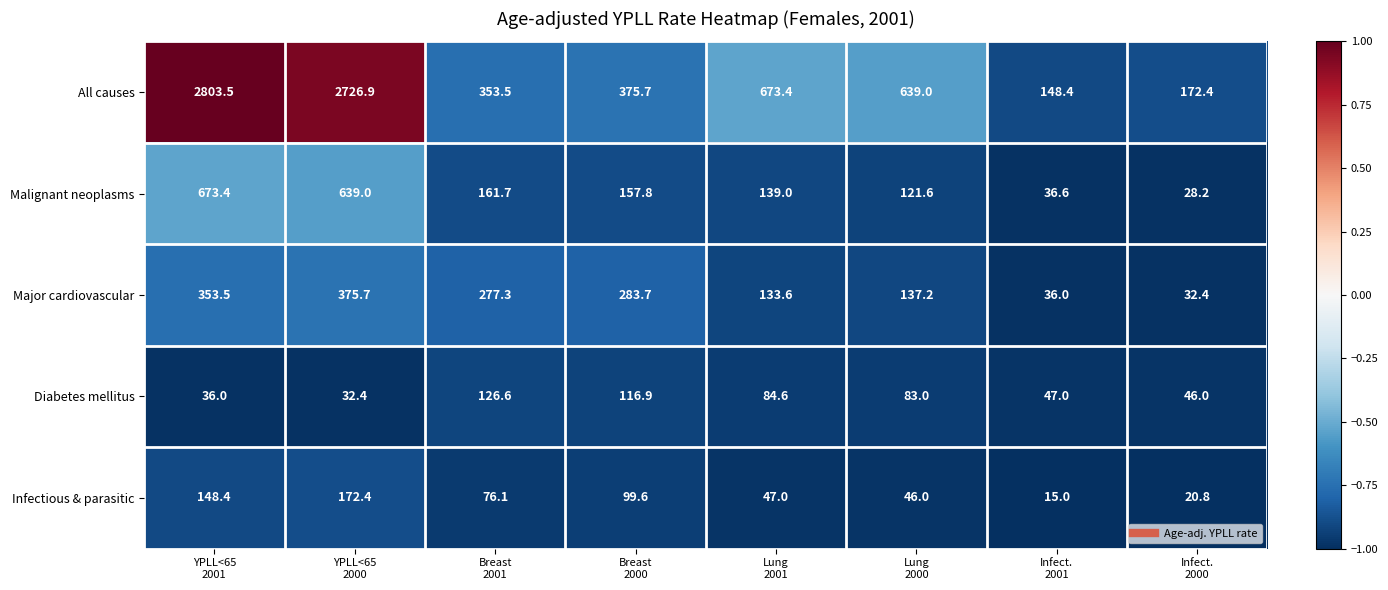

What is the sum of all Infectious & parasitic values?

625.3